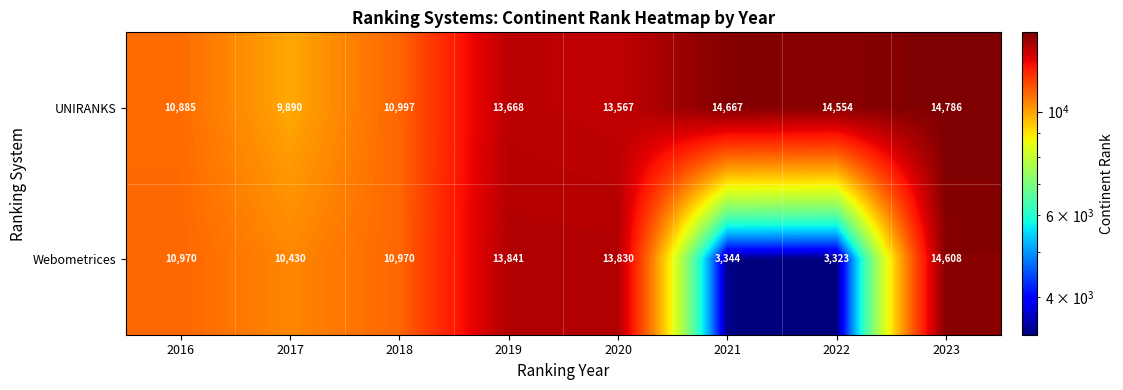

At how many categories does at least one series exceed 4017?

8